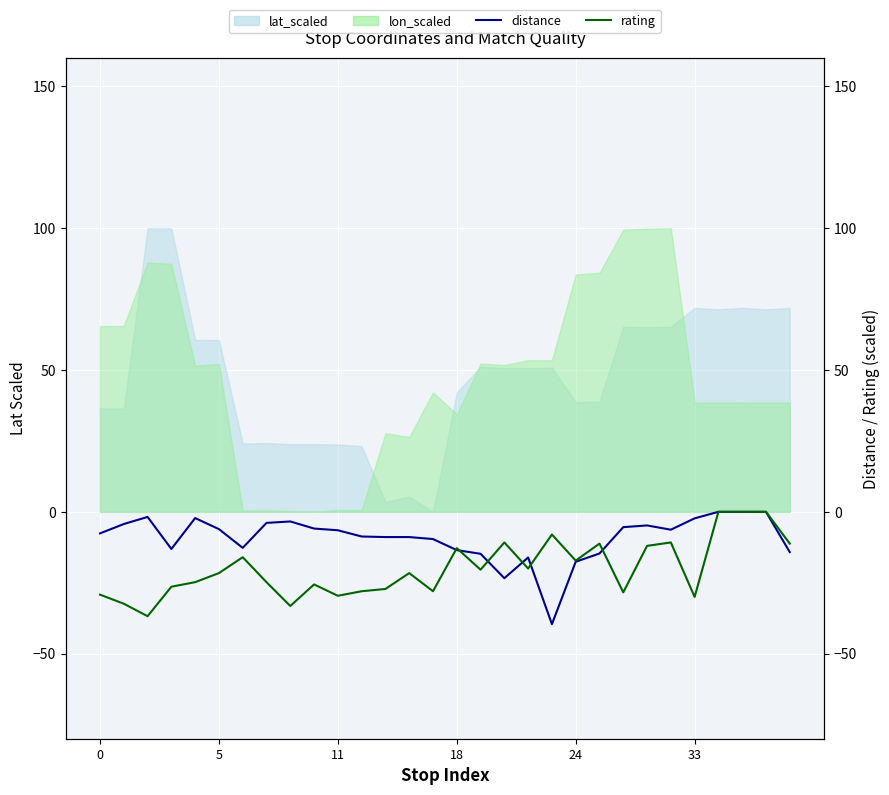

True or false: rating has a value of -11.4 at 9.

False